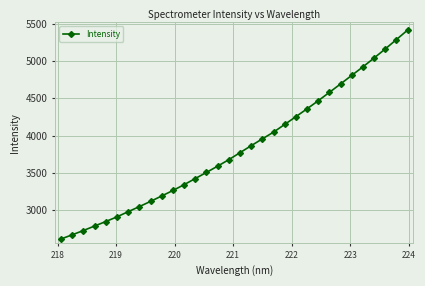

What is the difference between the second highest and second lowest values?

2617.2